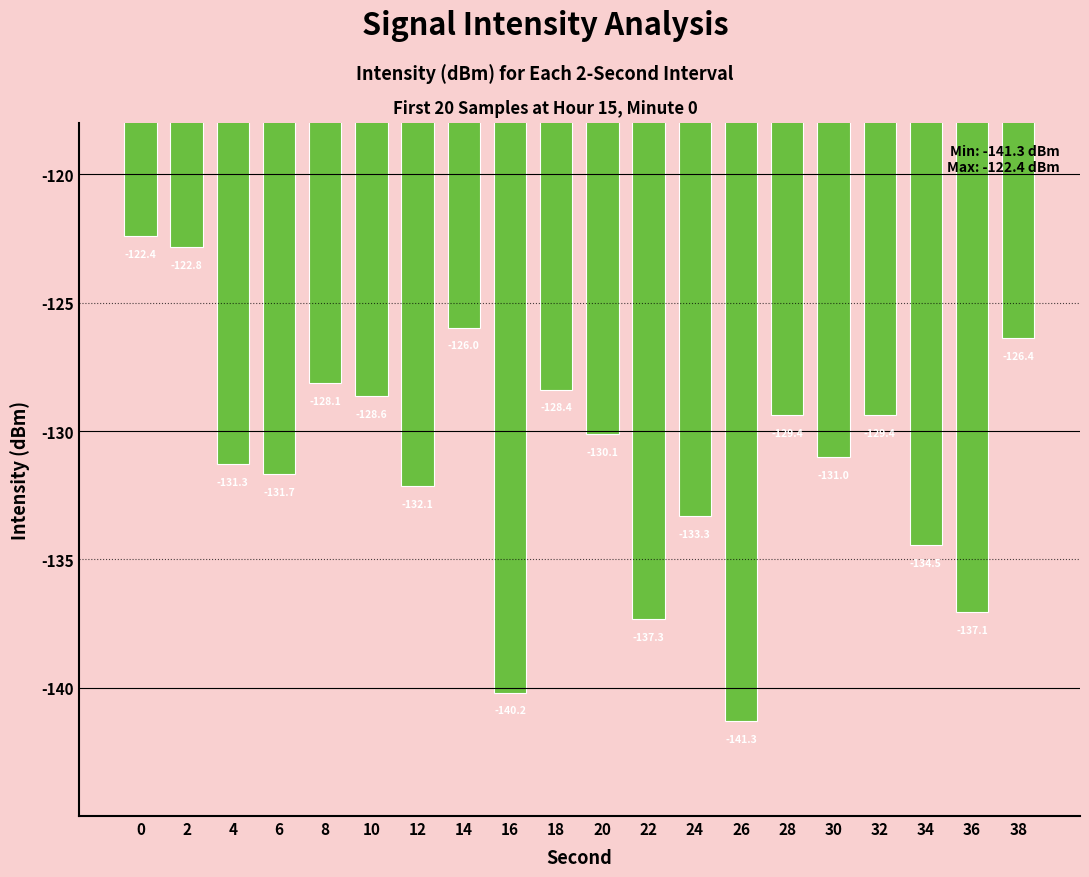

Count the number of categories in the chart.

20